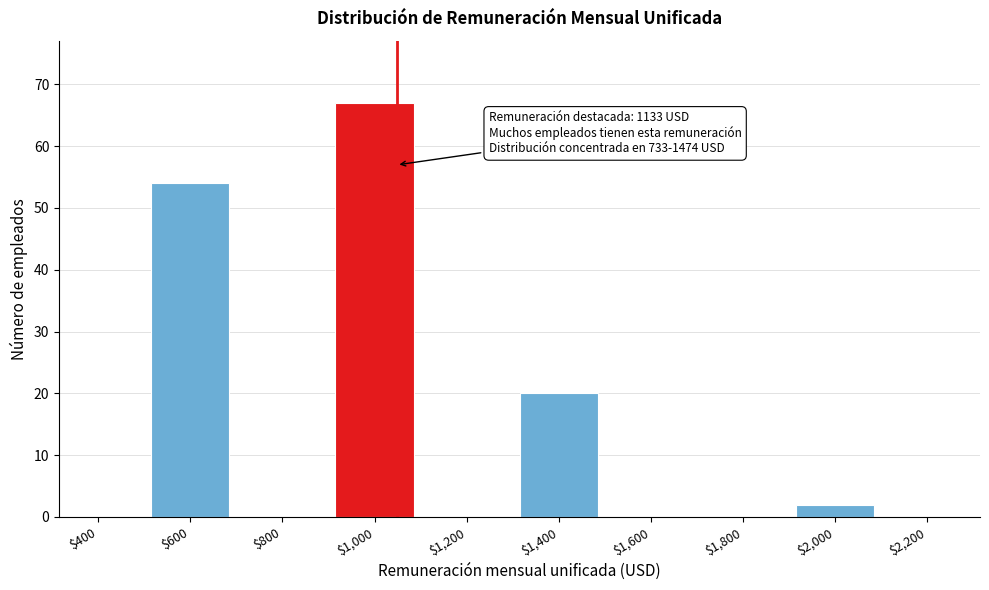

What is the maximum value shown in the chart?

67